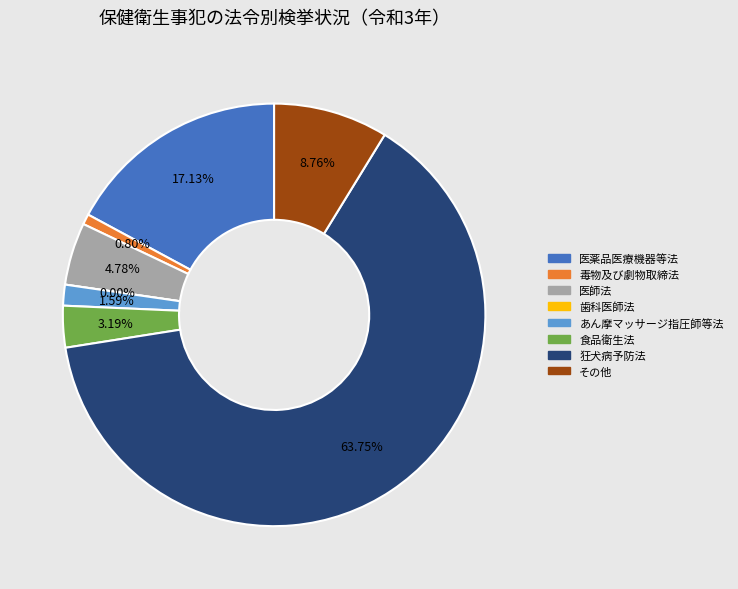

Rank the categories by value from lowest to highest.

歯科医師法, 毒物及び劇物取締法, あん摩マッサージ指圧師等法, 食品衛生法, 医師法, その他, 医薬品医療機器等法, 狂犬病予防法